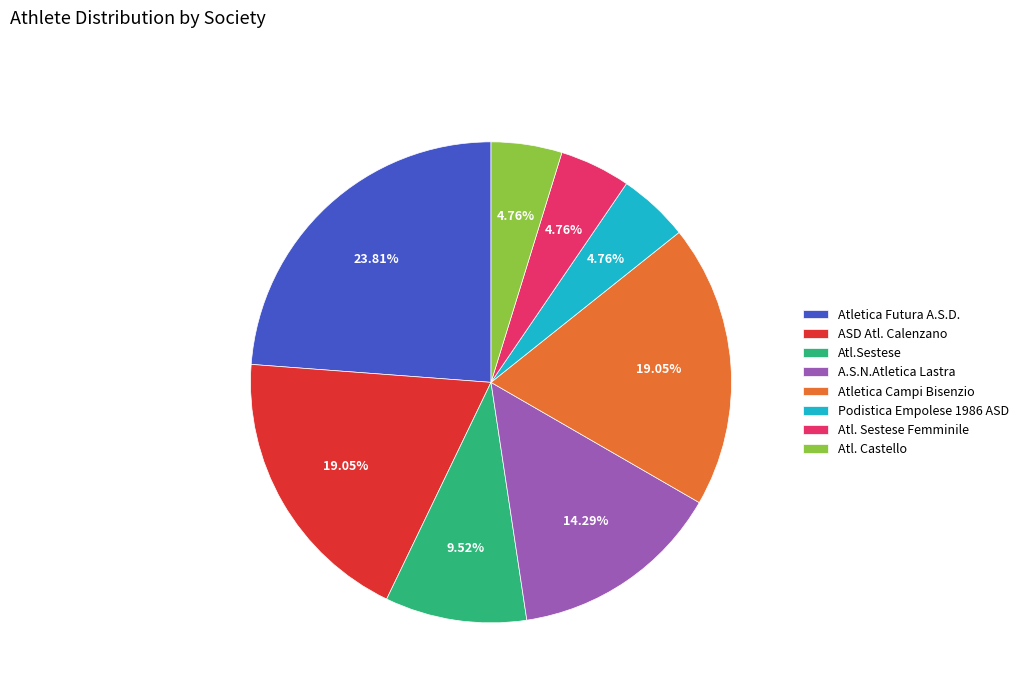

Approximately how many times larger is the value at Atletica Futura A.S.D. compared to Atl.Sestese?

2.5